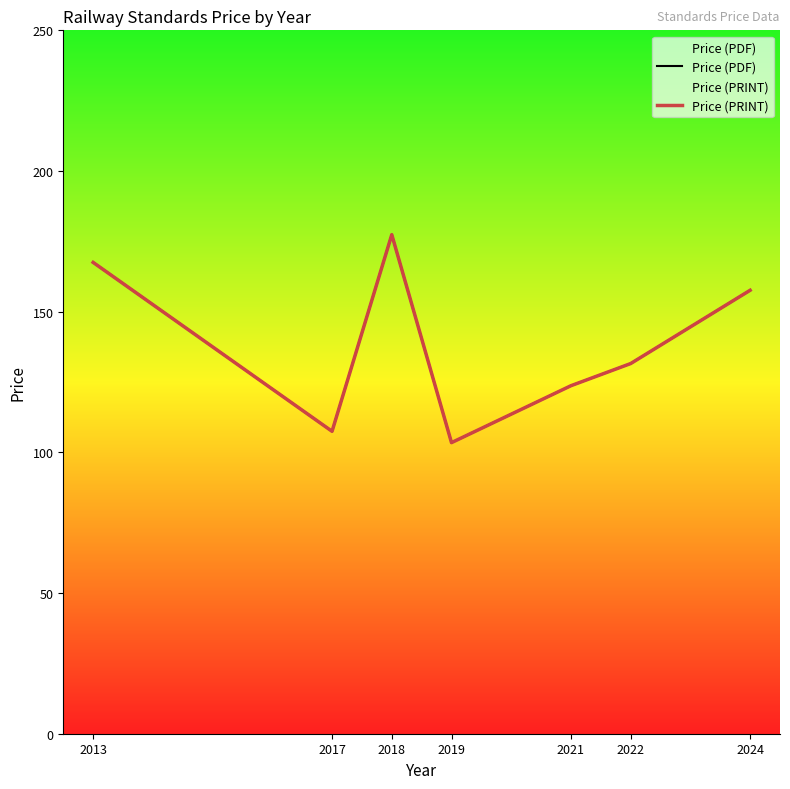

What is the sum of all Price (PRINT) values?

968.7